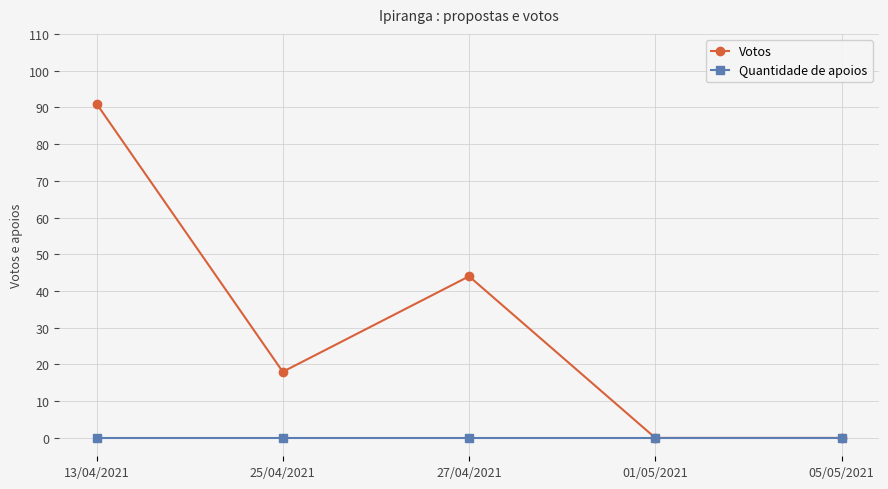

What is the spread (max minus min) of values at 25/04/2021?

18